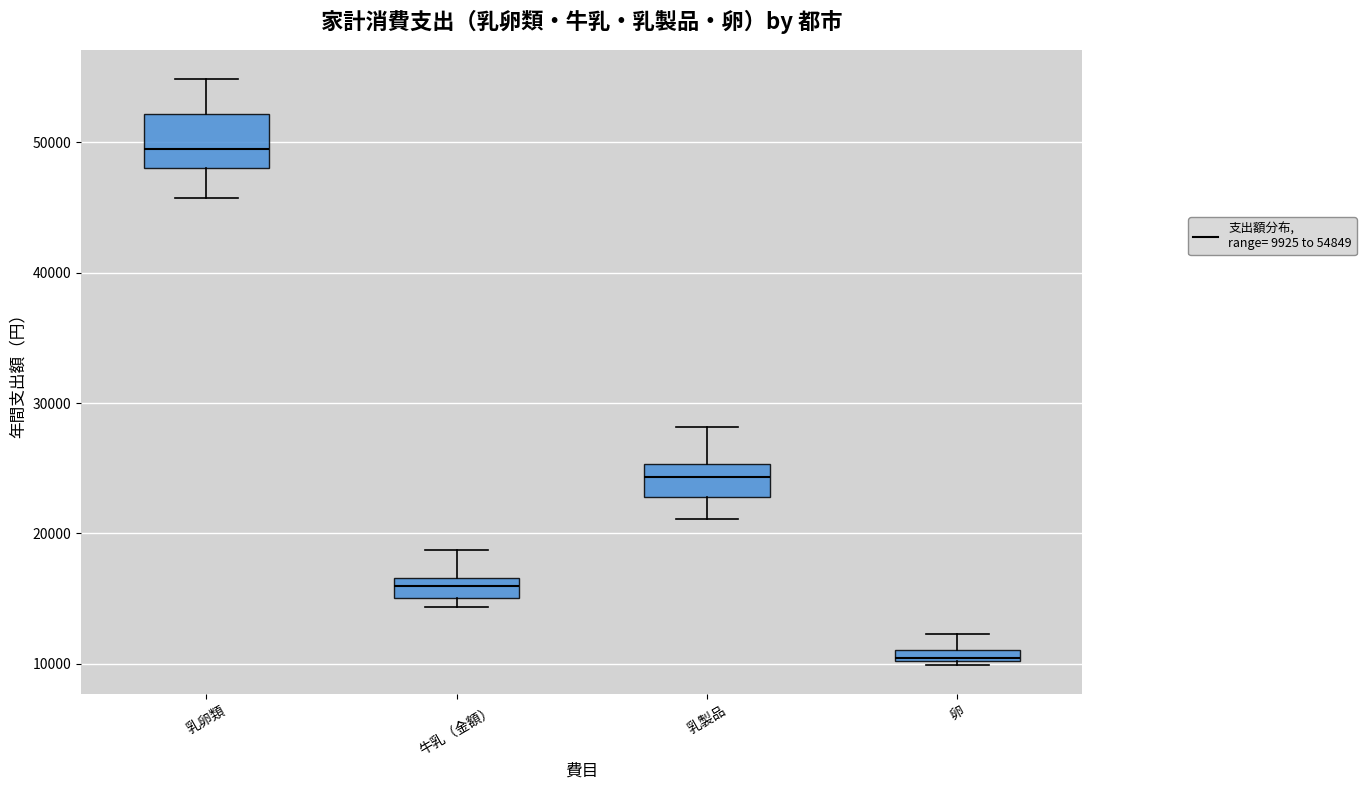

Which box's median line is the highest?

乳卵類